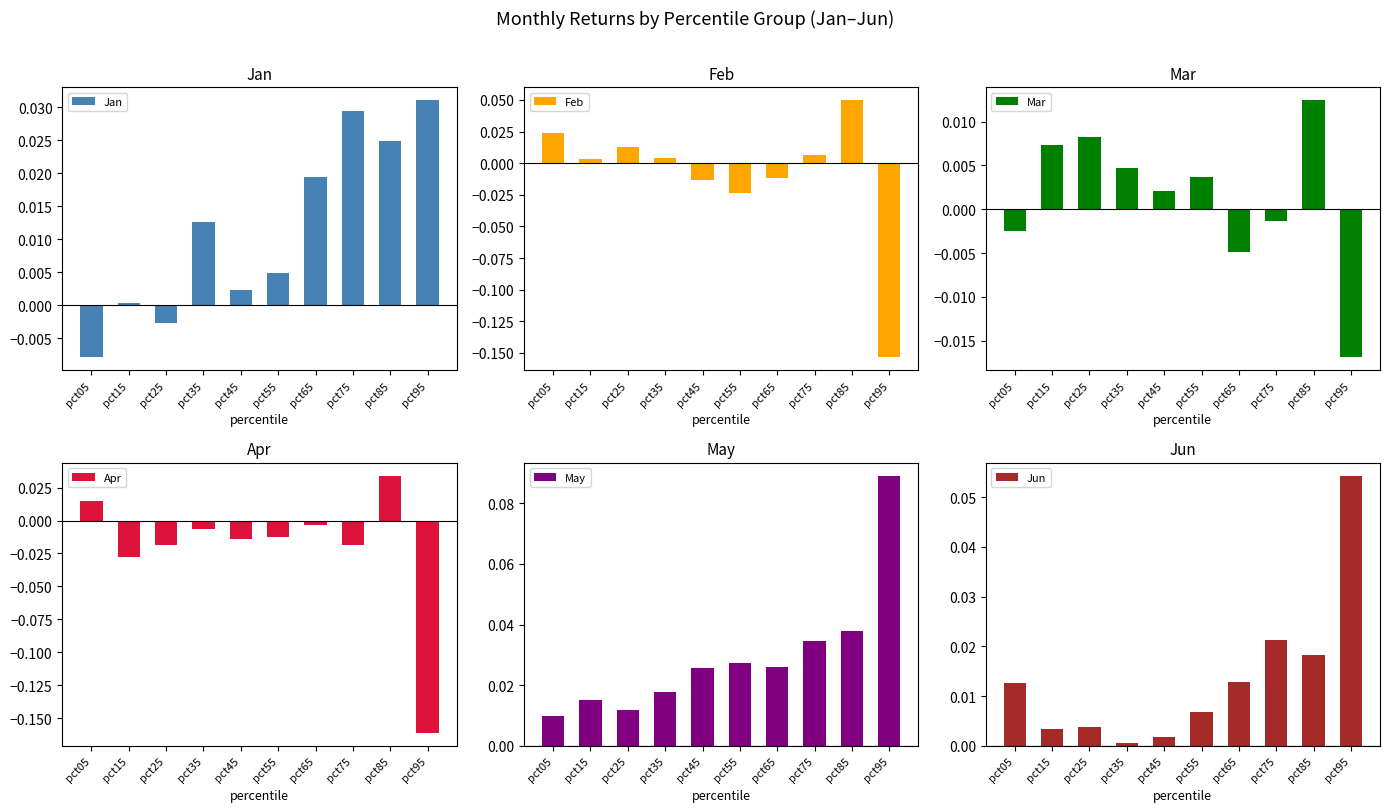

At which label does Mar first exceed 0?

pct15